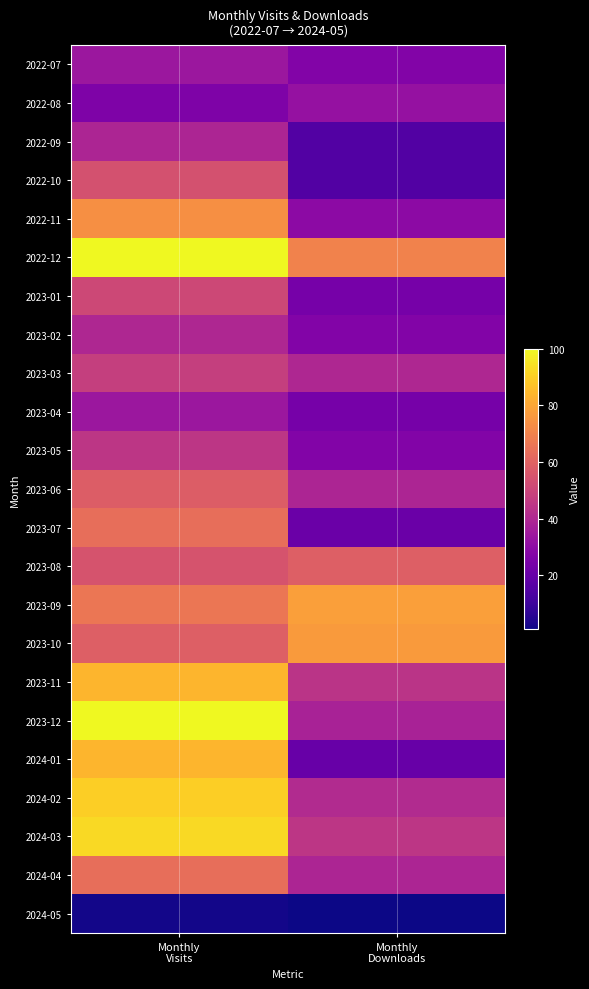

What is the difference between the highest and lowest values at Monthly
Downloads?

77